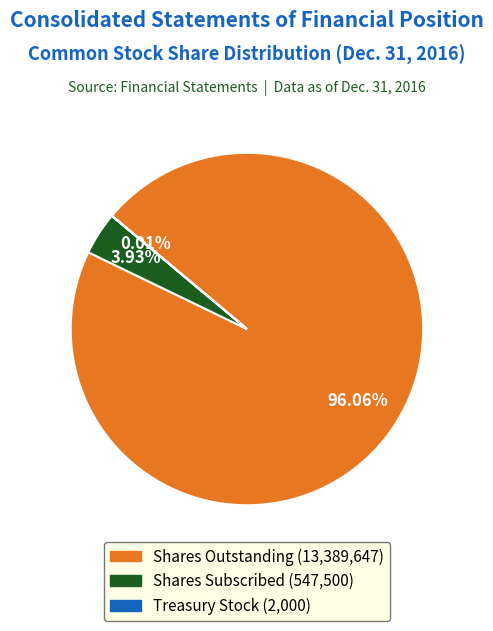

Does any single category account for the majority?

Yes